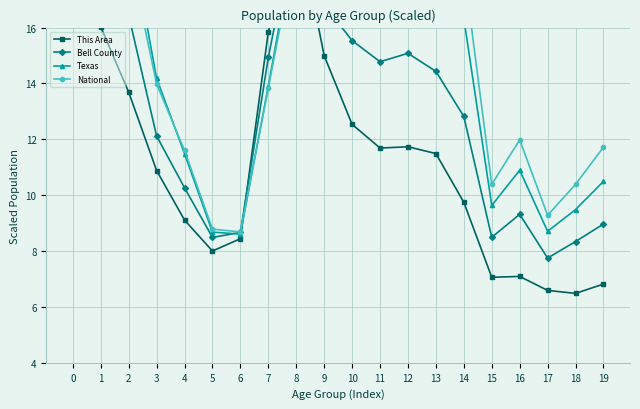

What is the average value of the Bell County series?

13.0